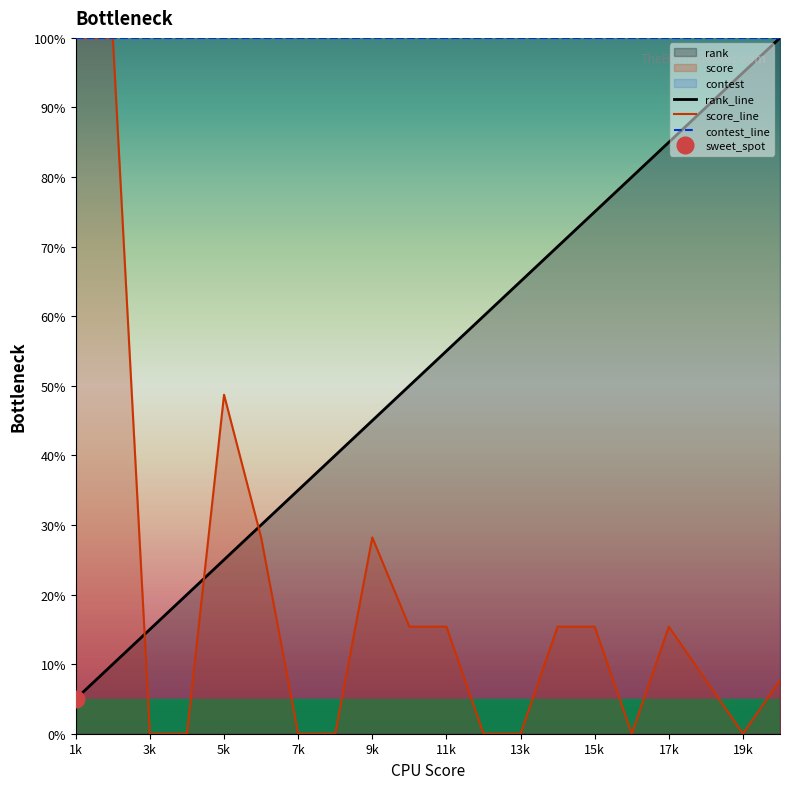

Does the chart display data point markers on the line(s)?

No